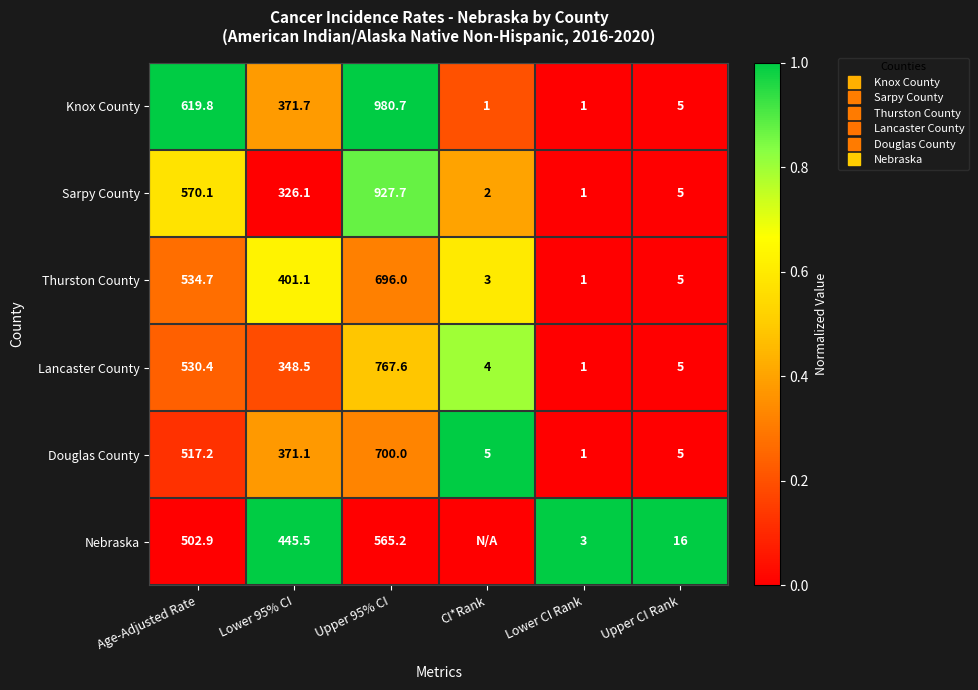

Where is Douglas County nearest to the value 0?

Lower CI Rank